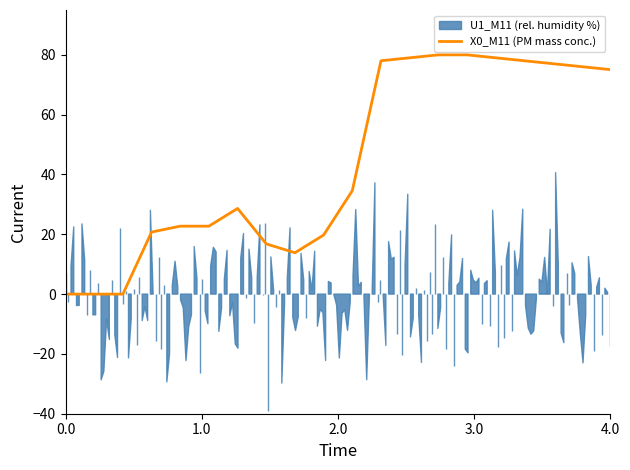

The X0_M11 (PM mass conc.) series shows 0.0 at 0.0. True or false?

True